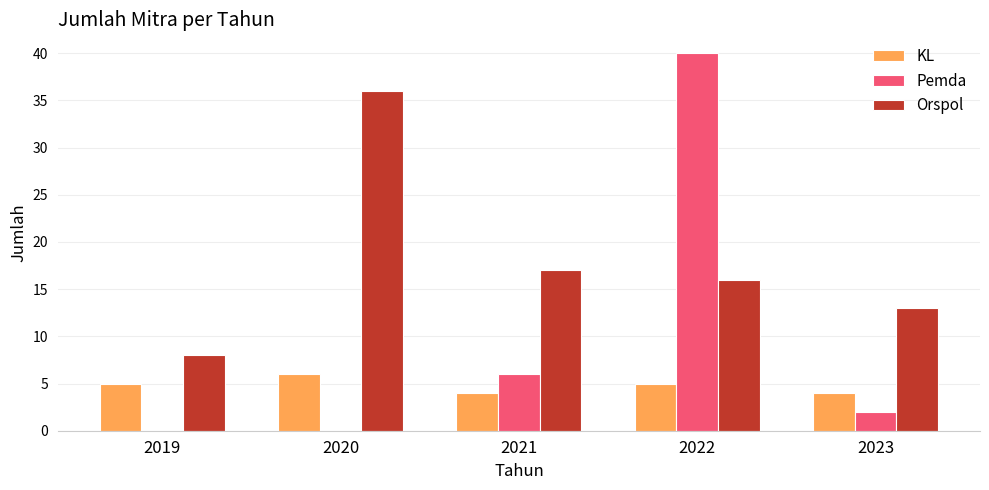

Read the KL value at 2021.

4